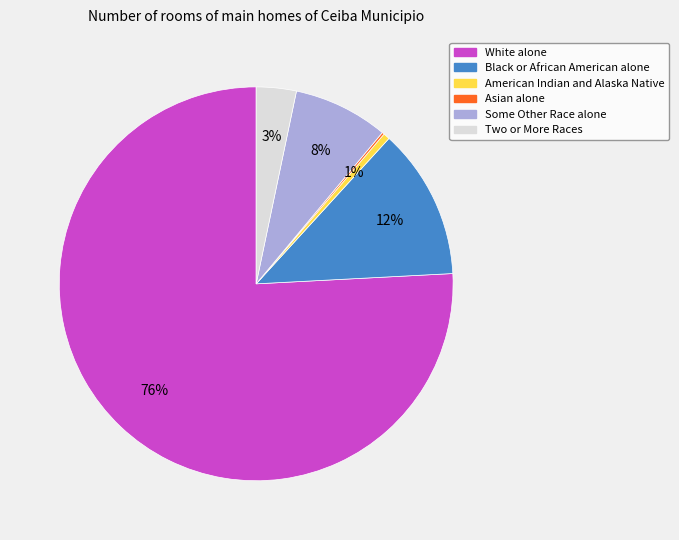

Does any single category account for the majority?

Yes